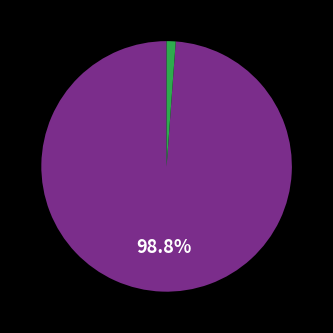

Is there a majority slice in this chart?

Yes